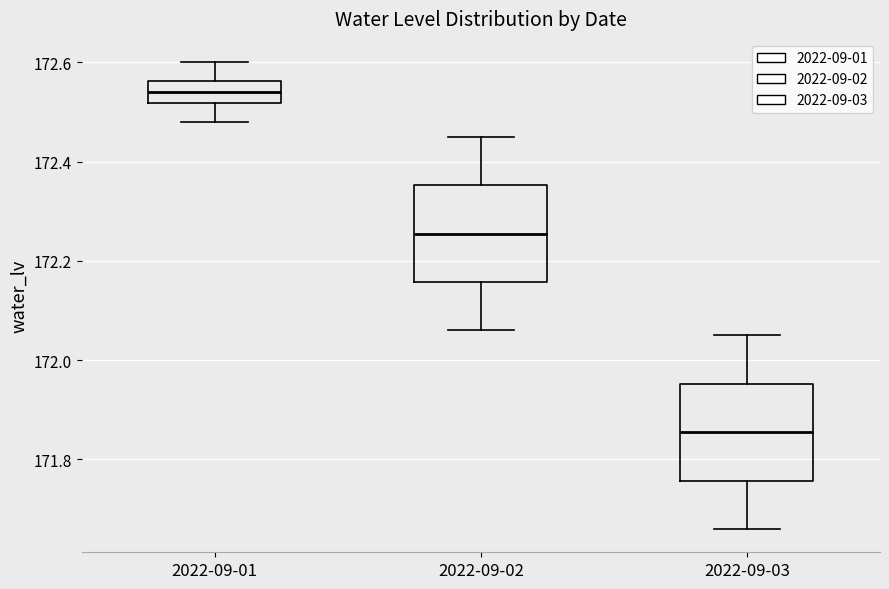

Reading left to right, transcribe this box plot: for each box, give where its median line is, the range the box spans, and where its two whiskers end, as read against the y-axis. The values are not printed on the chart, so give them approximately, as read against the axis.

2022-09-01: median 172.54, box 172.52 to 172.56, whiskers 172.48 to 172.60
2022-09-02: median 172.26, box 172.16 to 172.36, whiskers 172.06 to 172.46
2022-09-03: median 171.86, box 171.76 to 171.96, whiskers 171.66 to 172.06